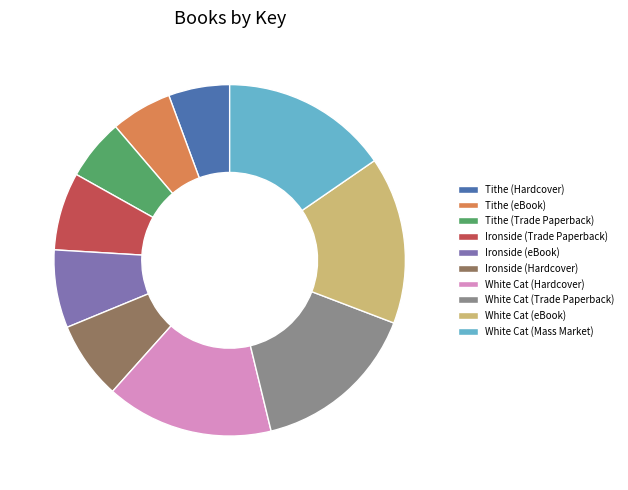

Combined, do White Cat (Mass Market) and Ironside (Trade Paperback) account for over 50%?

No